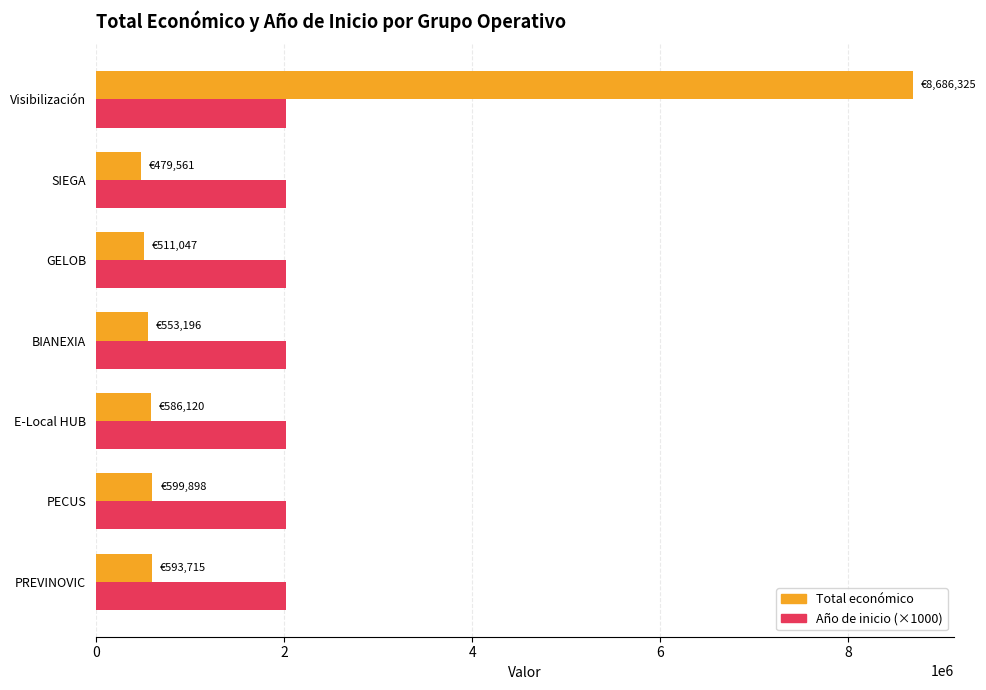

The value of Total económico at Visibilización is 11942667. True or false?

False